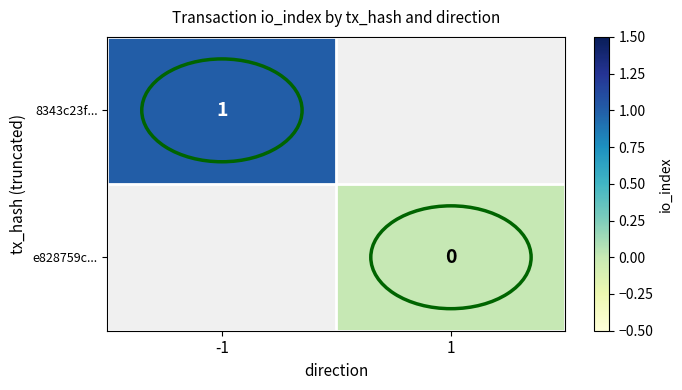

The 8343c23f... series shows 1 at -1. True or false?

True